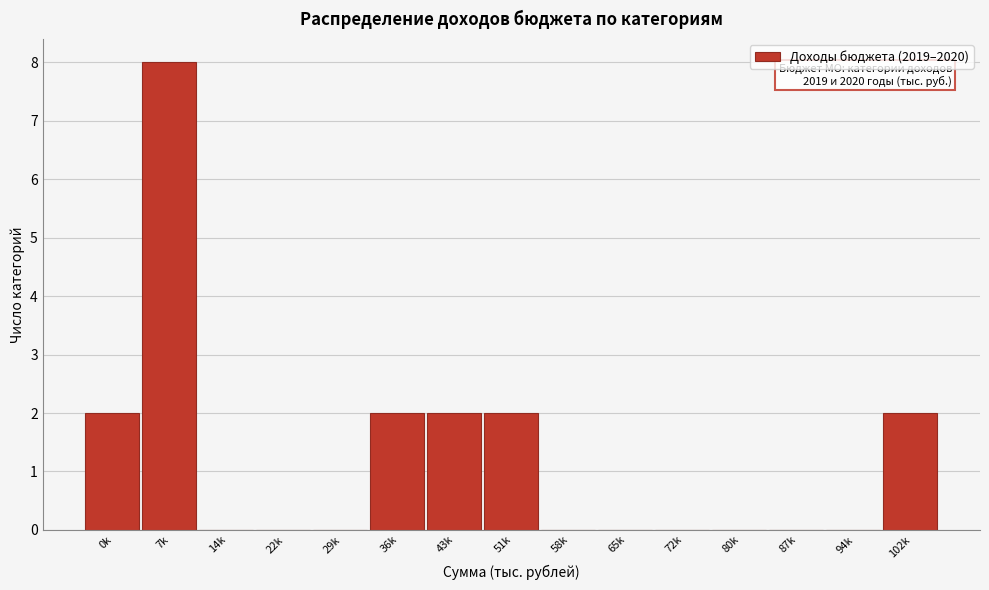

Reading left to right, what are all the values shown in this chart?

0k=2	7k=8	14k=0	22k=0	29k=0	36k=2	43k=2	51k=2	58k=0	65k=0	72k=0	80k=0	87k=0	94k=0	102k=2